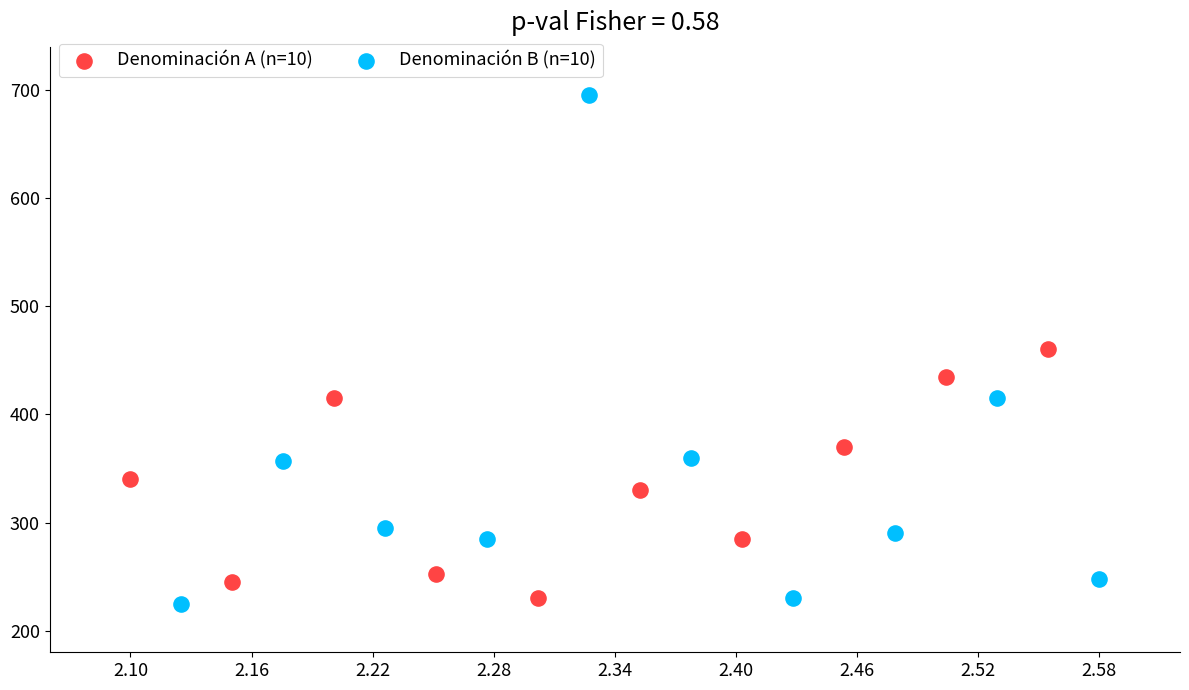

Which series contains the lowest Y value?

Denominación B (n=10)